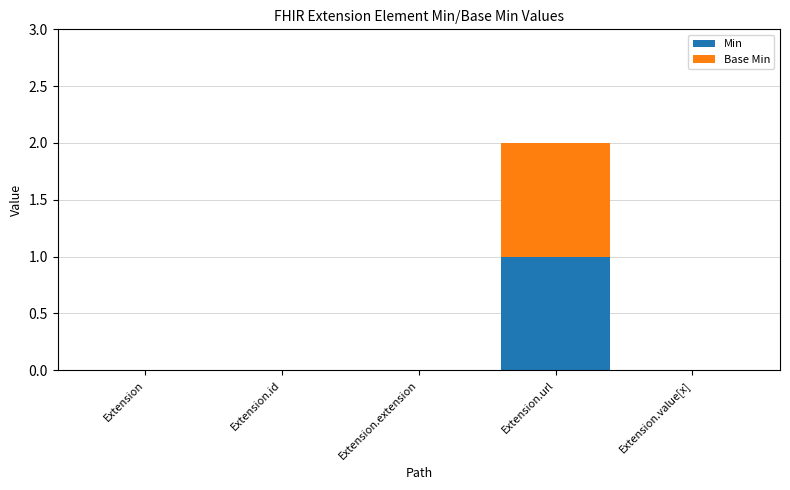

Count the number of data series in this chart.

2